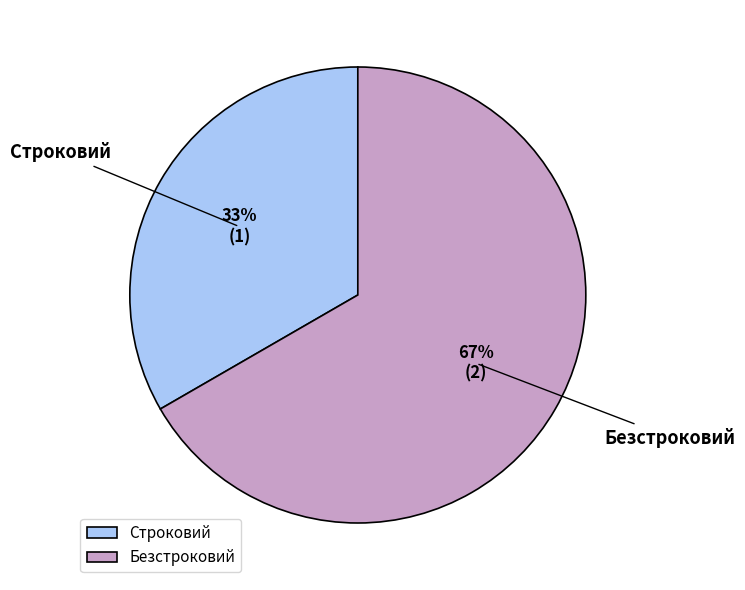

Rank the categories by value from lowest to highest.

Строковий, Безстроковий